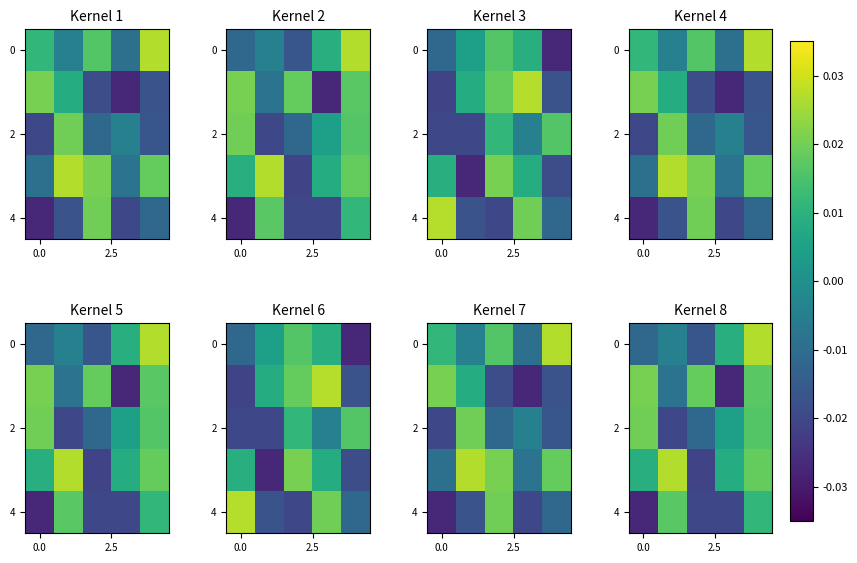

At which category is the sum across all series the highest?

4